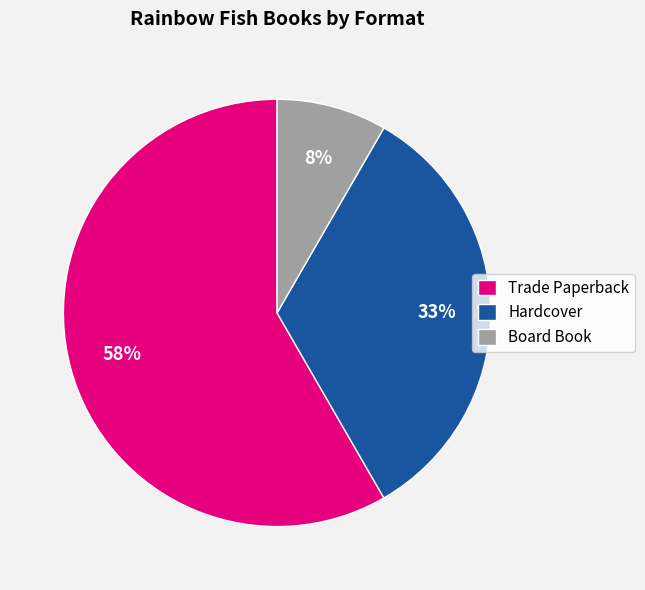

To the nearest percent, what percentage of the pie is Hardcover?

33%